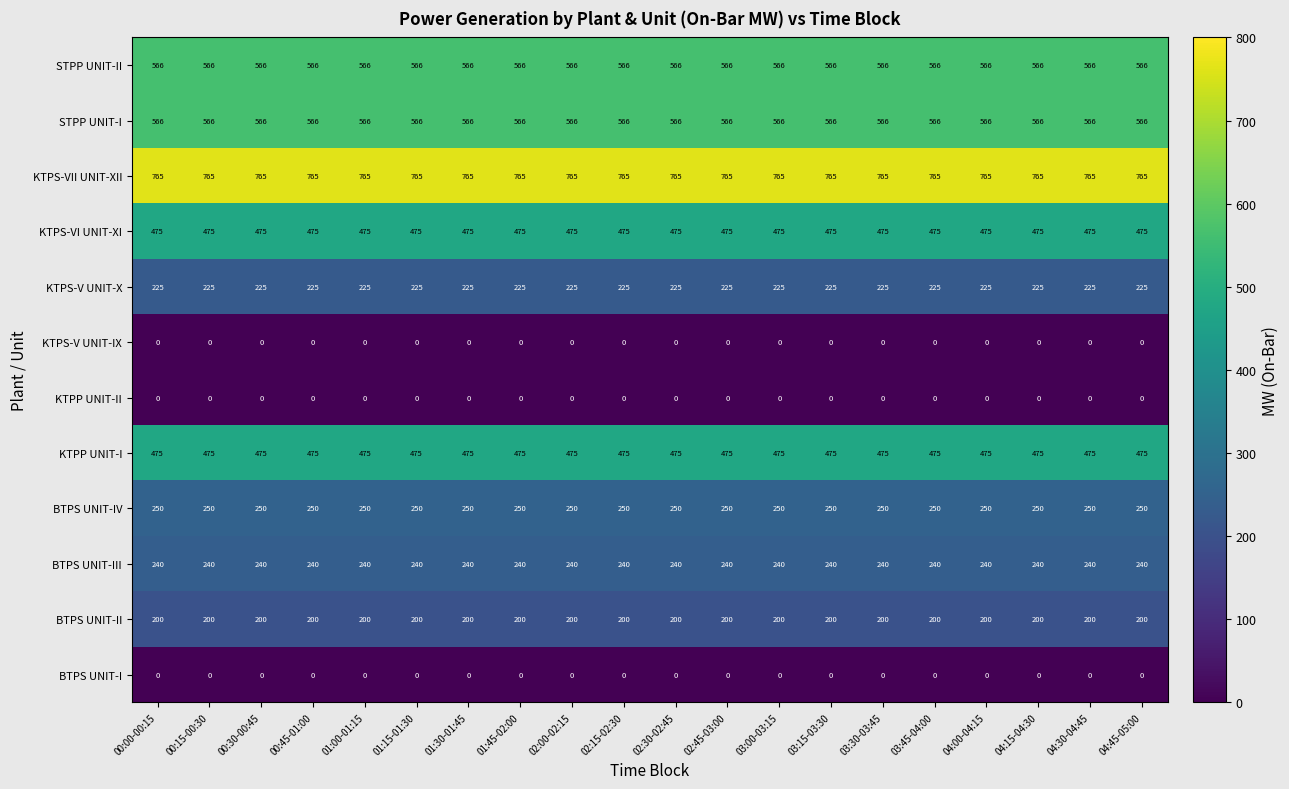

What is the approximate value of BTPS UNIT-II at 00:15-00:30?

200